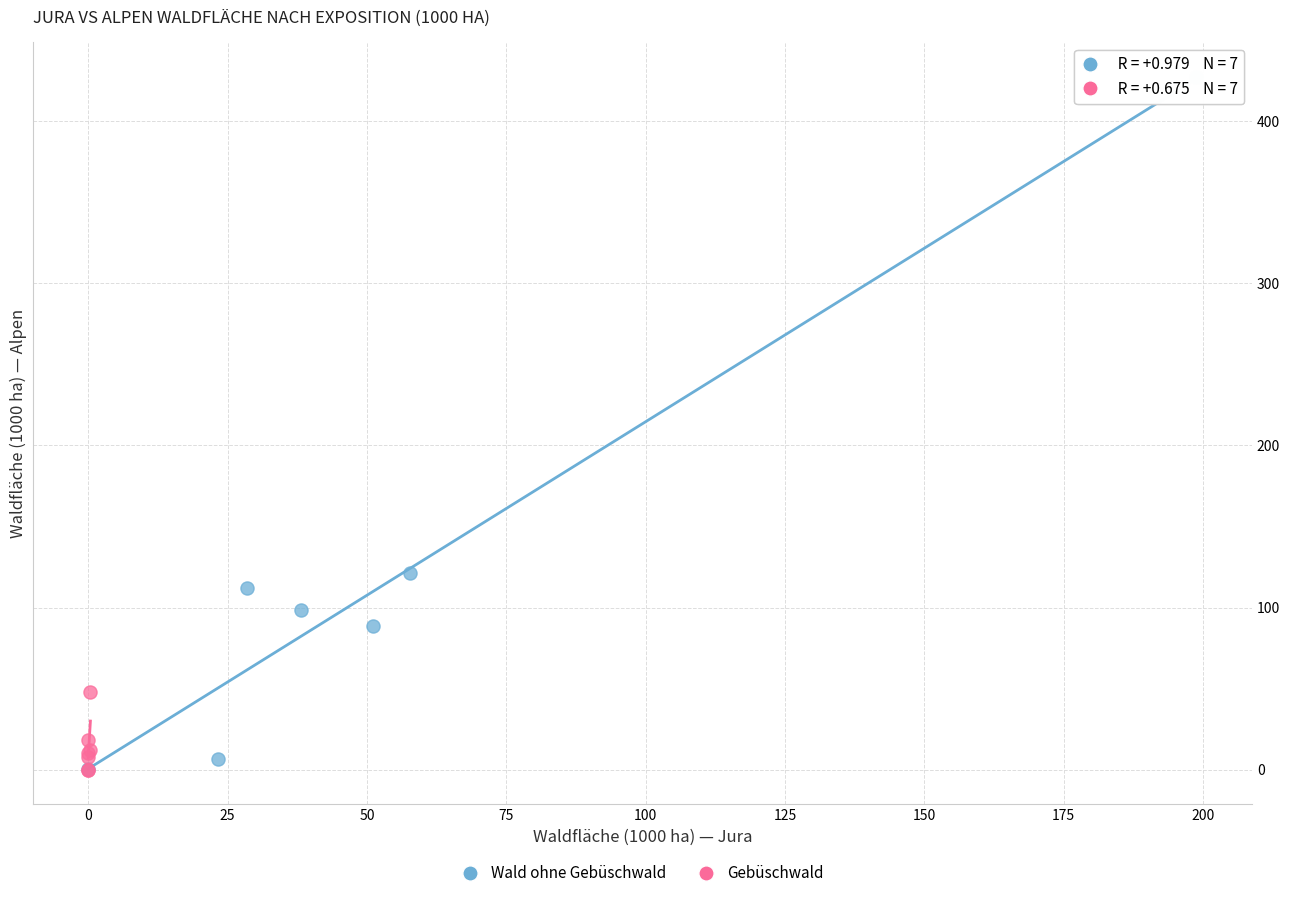

Which series contains the highest Y value?

Wald ohne Gebüschwald